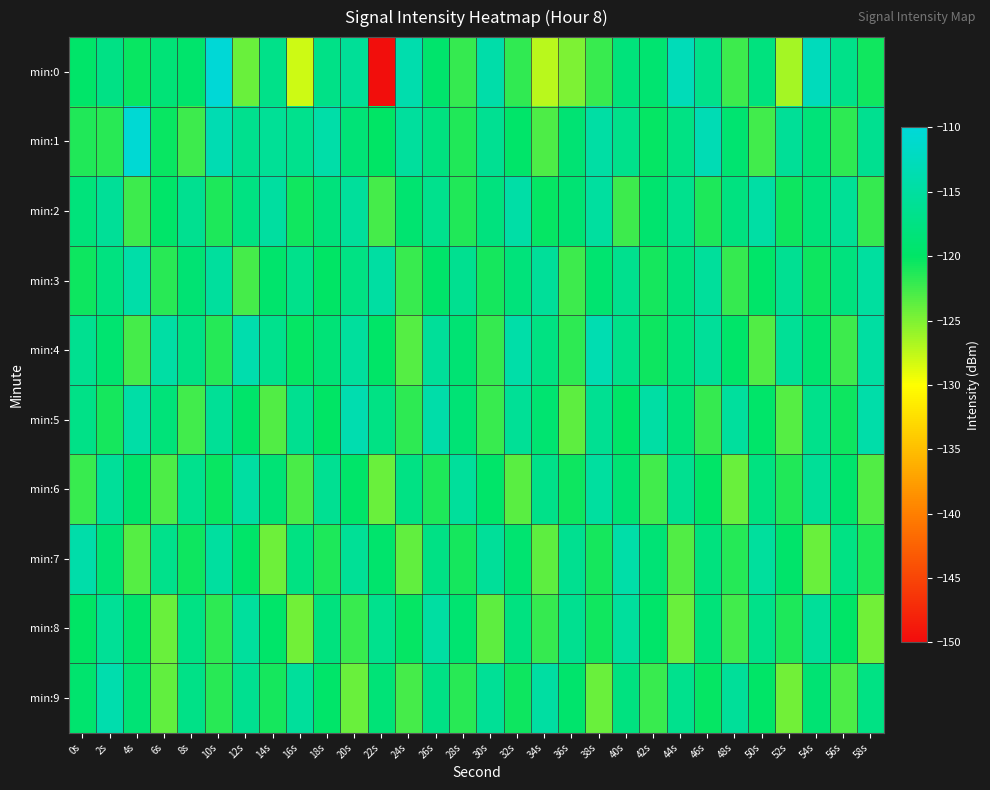

Which series changed the most between 52s and 56s?

min:0